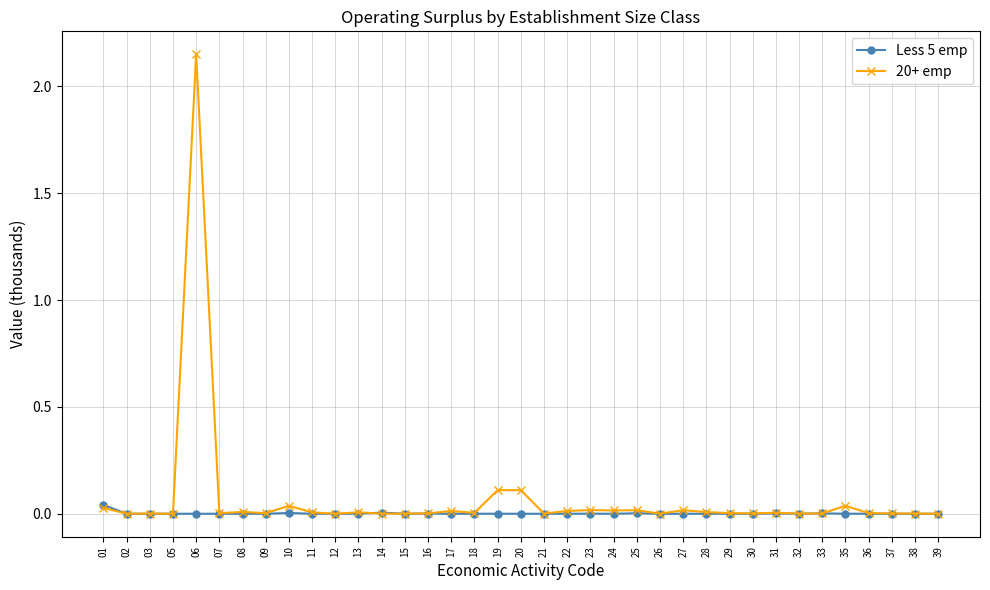

Is it true that Less 5 emp equals 0.0 at 09?

True